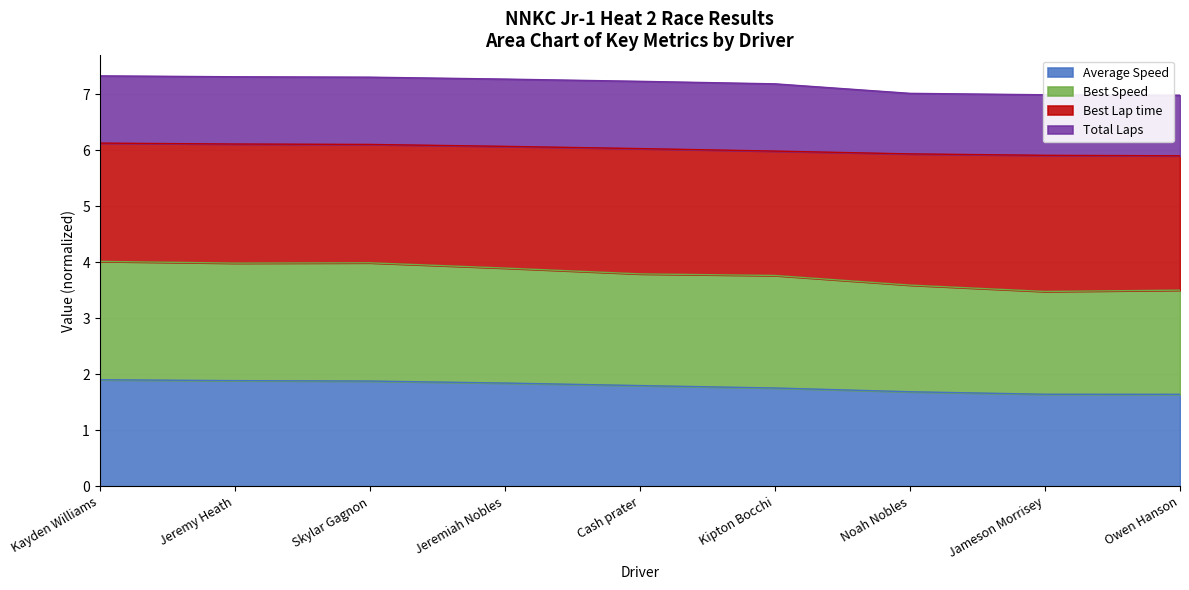

True or false: Best Speed and Average Speed intersect in this chart.

False